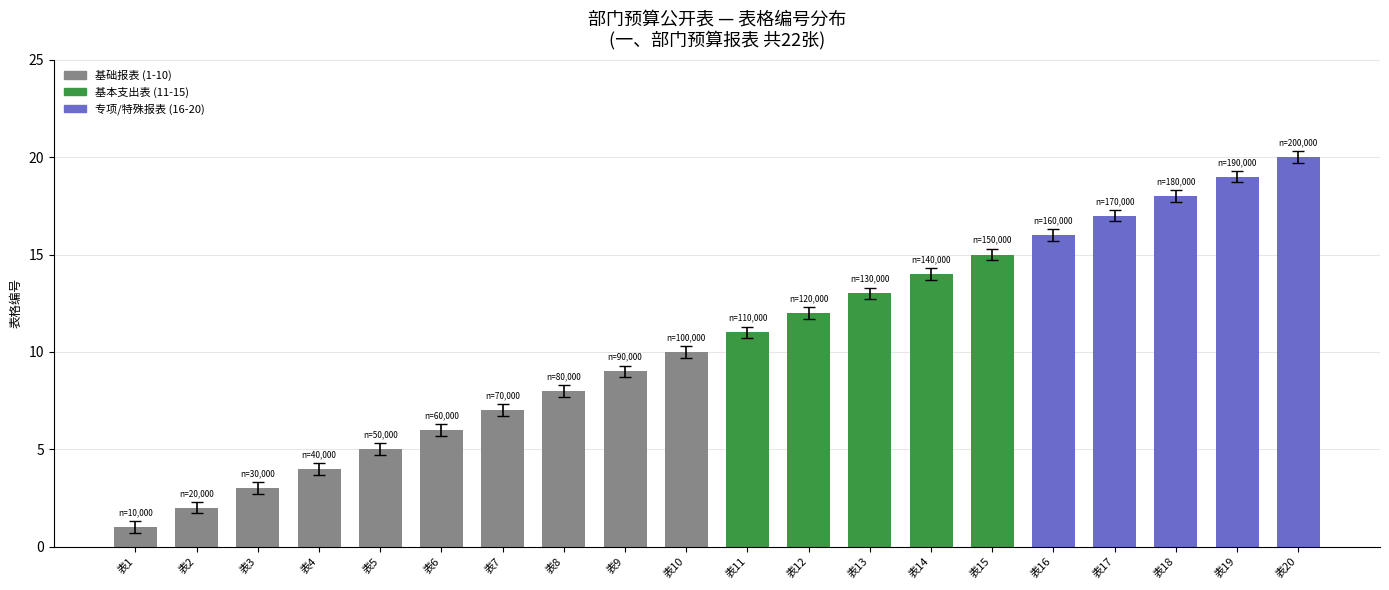

What is the maximum value shown in the chart?

20